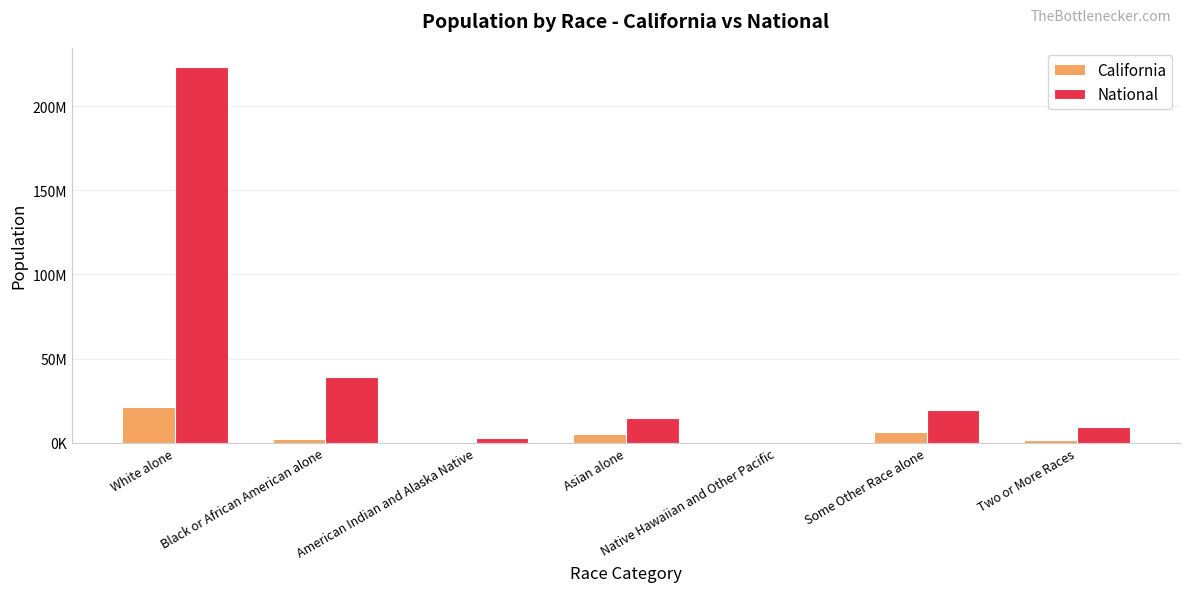

Which label corresponds to the smallest value in the chart?

Native Hawaiian and Other Pacific